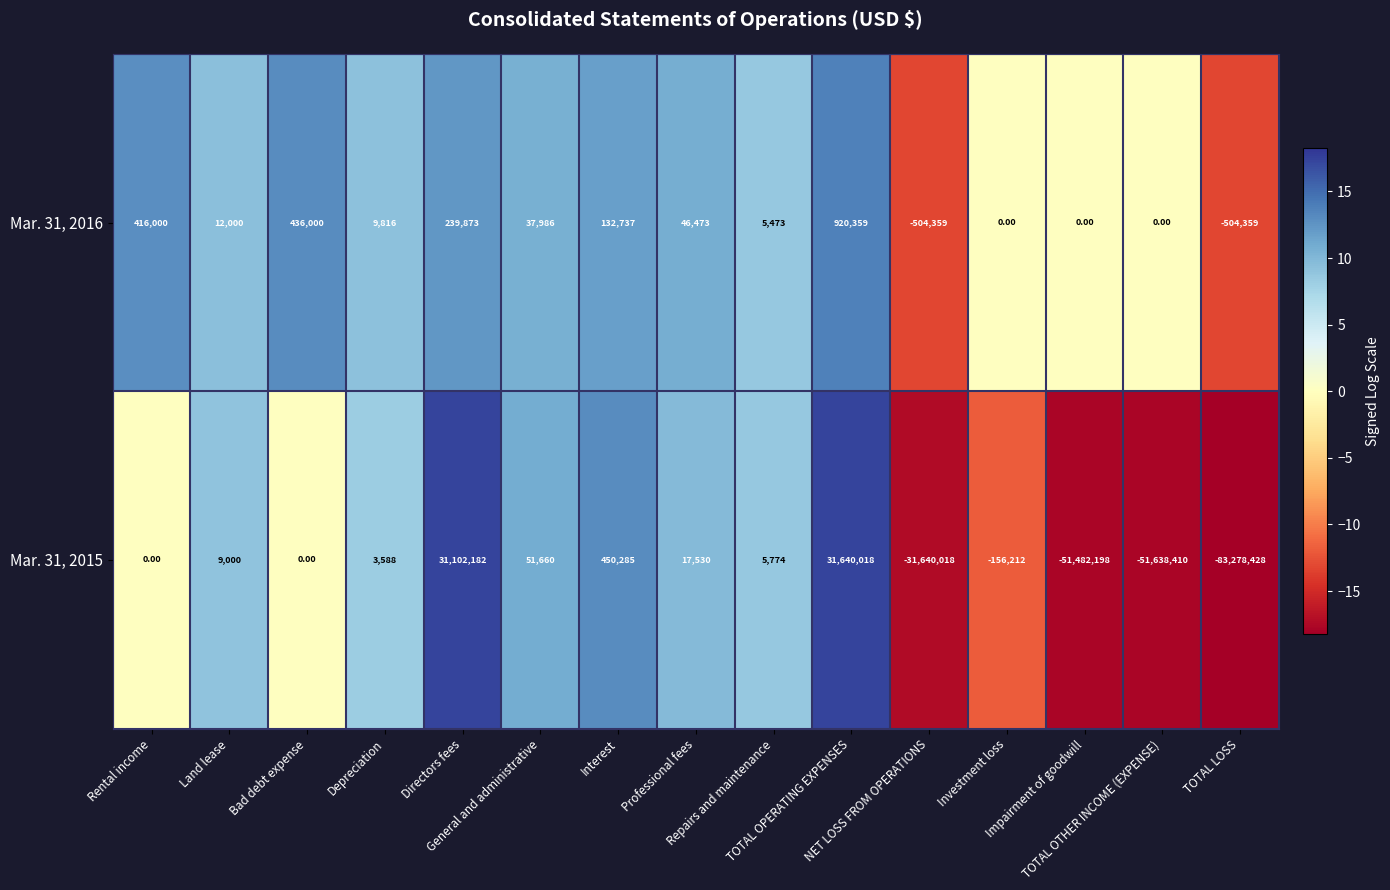

How many data points in Mar. 31, 2016 are less than 12000?

7